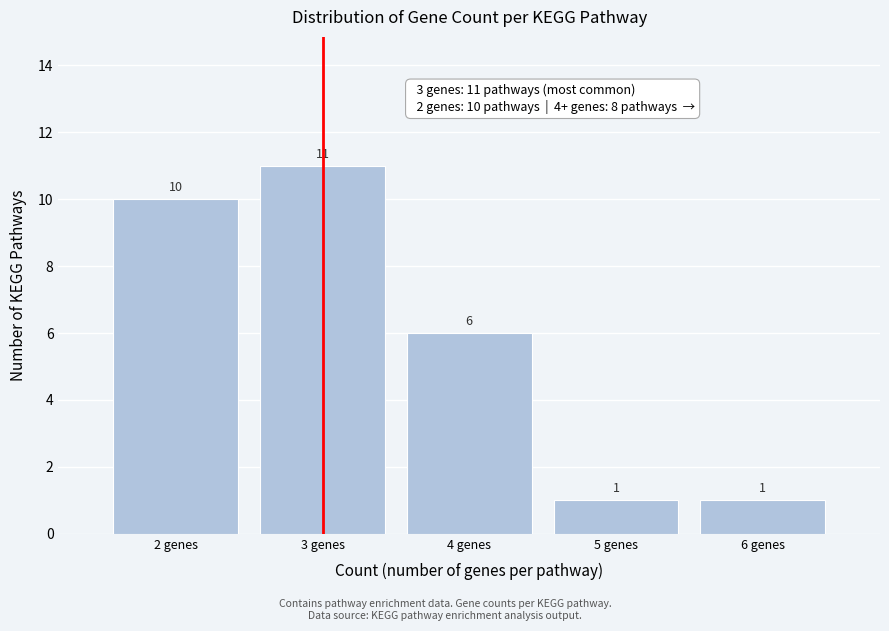

Reading left to right, list every bar in this chart as the range it spans on the x-axis followed by its height.

1.5 to 2.5: 10
2.5 to 3.5: 11
3.5 to 4.5: 6
4.5 to 5.5: 1
5.5 to 6.5: 1